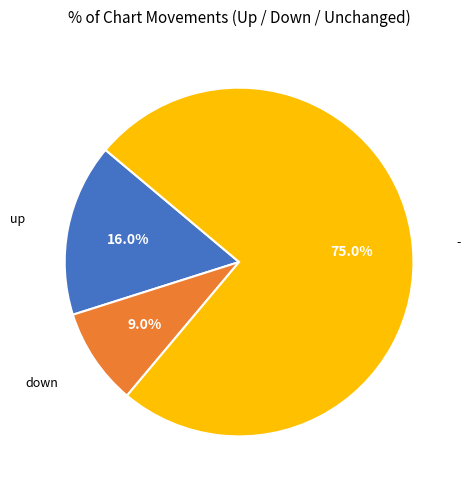

Is there any slice that represents more than half of the pie?

Yes